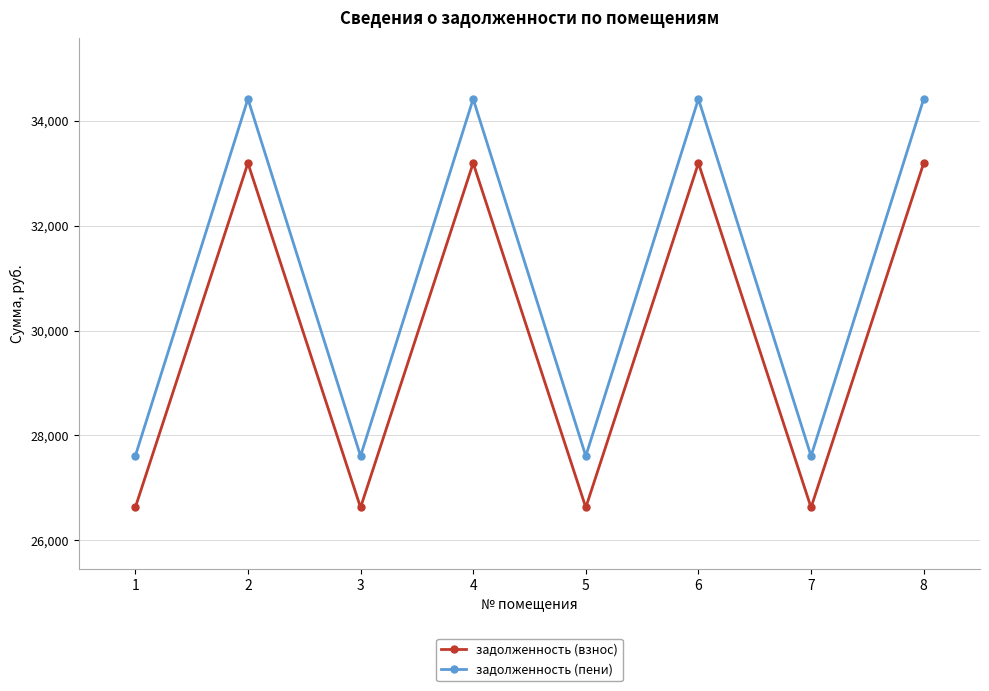

Reading left to right, what are all the values shown in this chart?

задолженность (взнос): 1=26627.8	2=33192.2	3=26627.8	4=33192.2	5=26627.8	6=33192.2	7=26627.8	8=33192.2
задолженность (пени): 1=27608.6	2=34414.8	3=27608.6	4=34414.8	5=27608.6	6=34414.8	7=27608.6	8=34414.8